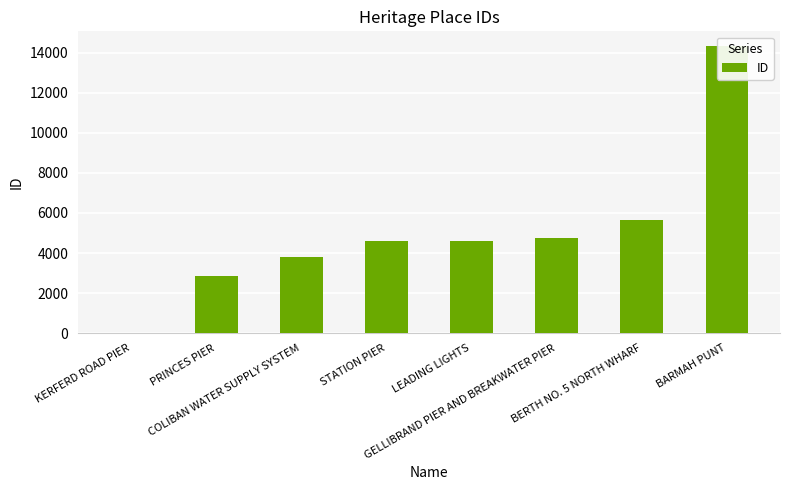

Are the bars grouped side by side (vs. stacked)?

No